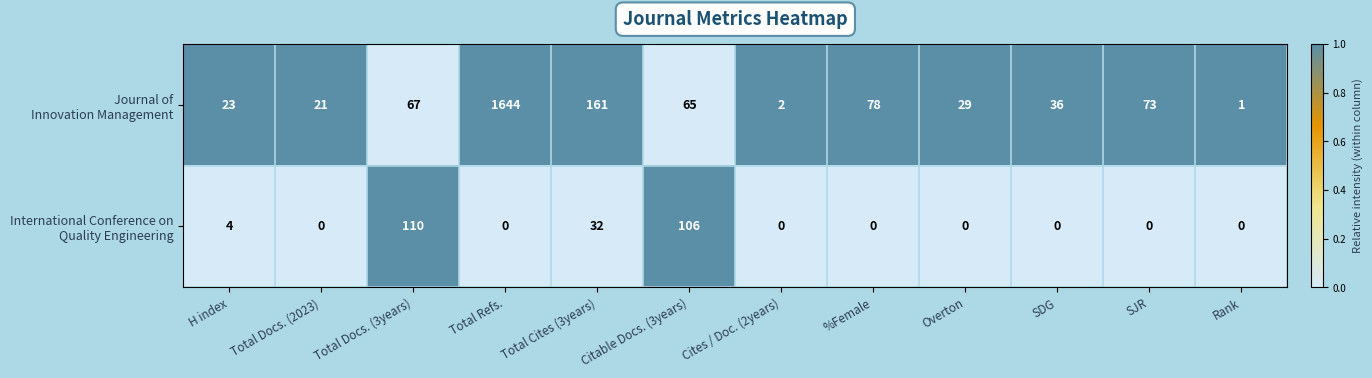

Count the number of categories in the chart.

12